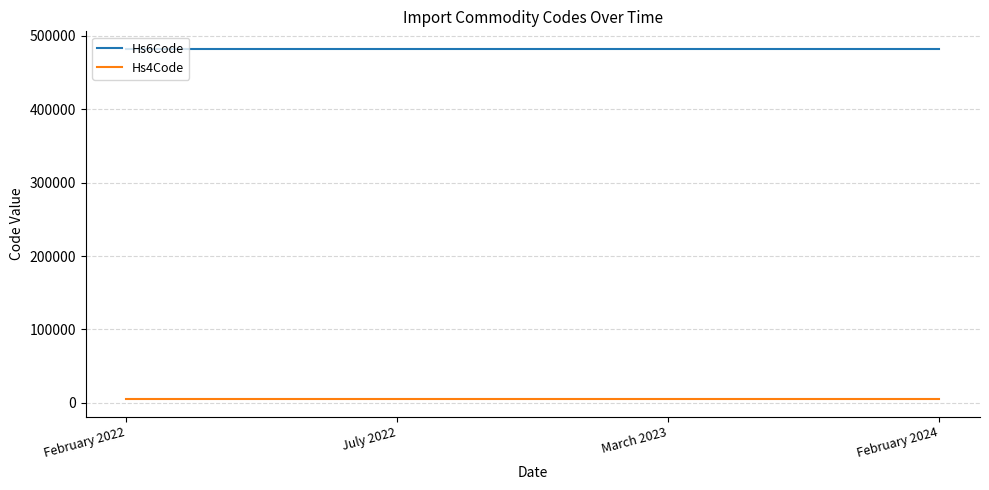

Is the value of Hs4Code at July 2022 greater than the value of Hs6Code at July 2022?

No